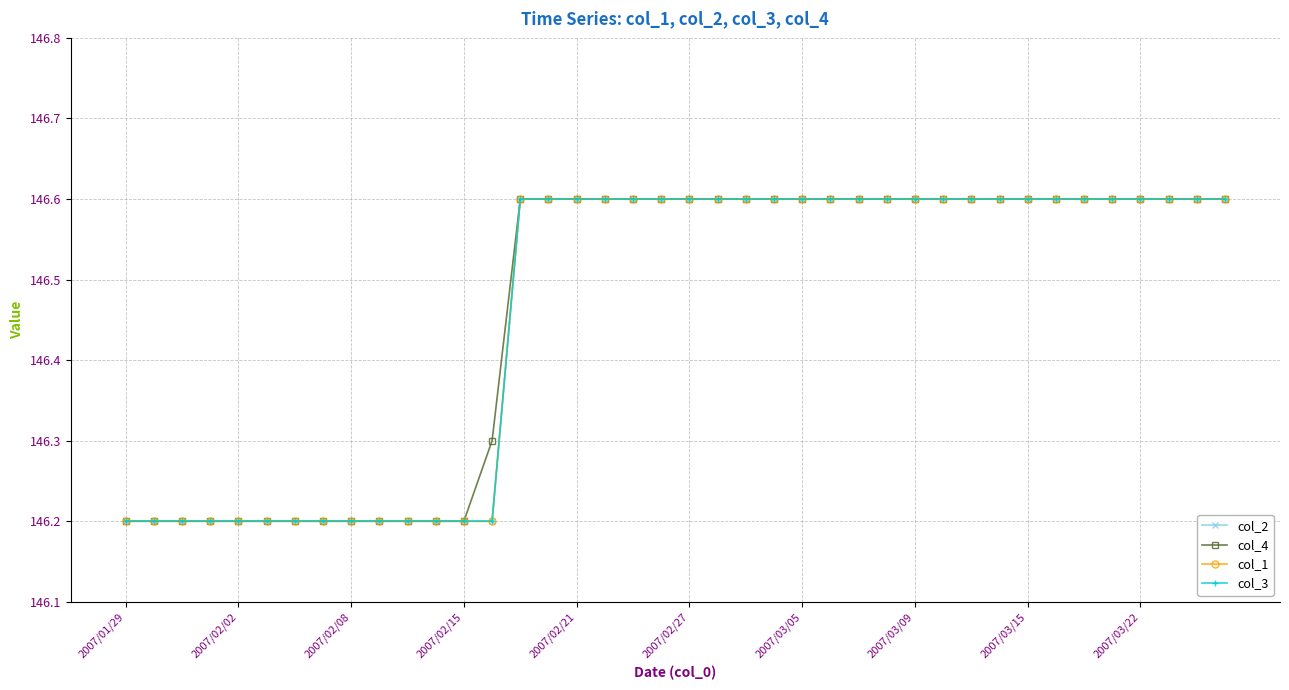

What is the value of the col_3 point at the 23rd from the left?

146.6